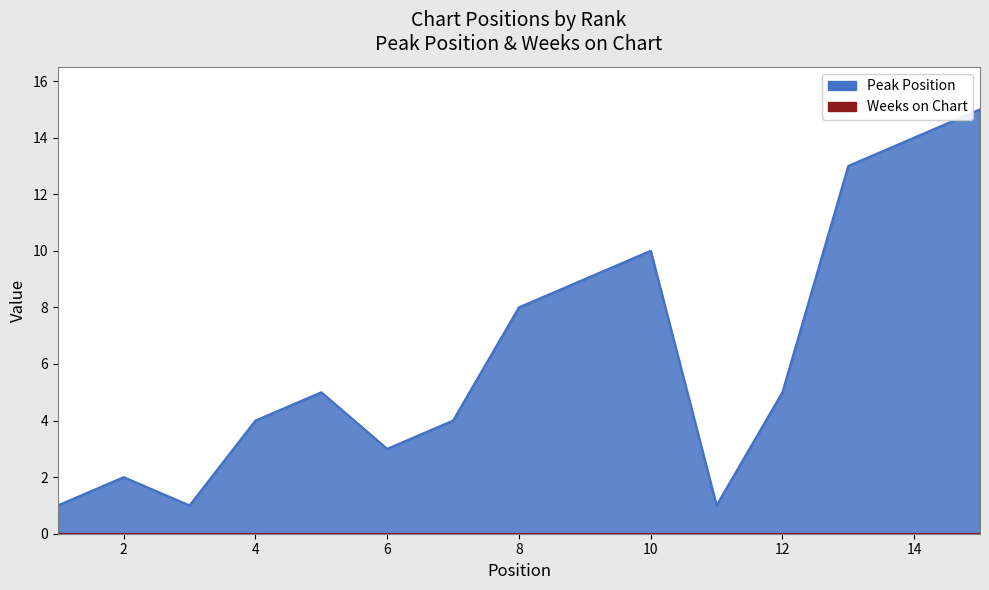

Where does the data first go above 5?

8